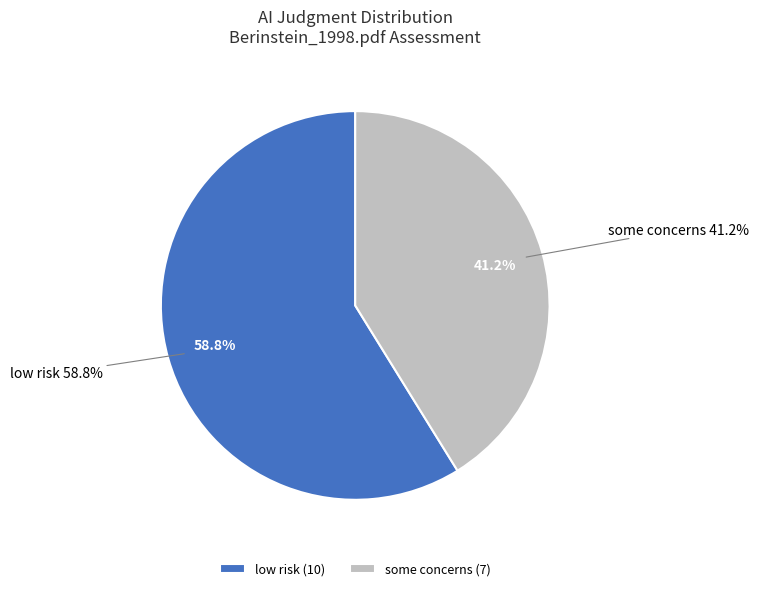

Is low risk the majority of the pie?

Yes